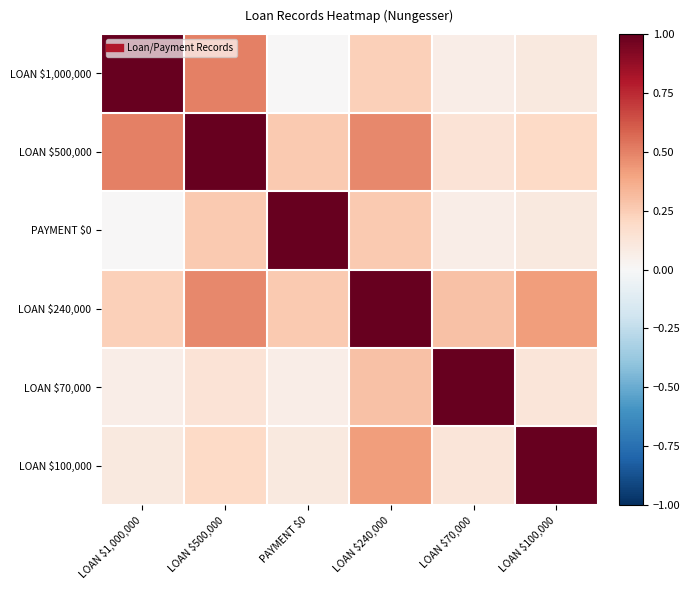

Reading left to right, what are all the values shown in this chart?

LOAN $1,000,000: LOAN $1,000,000=1.0	LOAN $500,000=0.5	PAYMENT $0=0.0	LOAN $240,000=0.2	LOAN $70,000=0.1	LOAN $100,000=0.1
LOAN $500,000: LOAN $1,000,000=0.5	LOAN $500,000=1.0	PAYMENT $0=0.3	LOAN $240,000=0.5	LOAN $70,000=0.1	LOAN $100,000=0.2
PAYMENT $0: LOAN $1,000,000=0.0	LOAN $500,000=0.3	PAYMENT $0=1.0	LOAN $240,000=0.3	LOAN $70,000=0.1	LOAN $100,000=0.1
LOAN $240,000: LOAN $1,000,000=0.2	LOAN $500,000=0.5	PAYMENT $0=0.3	LOAN $240,000=1.0	LOAN $70,000=0.3	LOAN $100,000=0.4
LOAN $70,000: LOAN $1,000,000=0.1	LOAN $500,000=0.1	PAYMENT $0=0.1	LOAN $240,000=0.3	LOAN $70,000=1.0	LOAN $100,000=0.1
LOAN $100,000: LOAN $1,000,000=0.1	LOAN $500,000=0.2	PAYMENT $0=0.1	LOAN $240,000=0.4	LOAN $70,000=0.1	LOAN $100,000=1.0